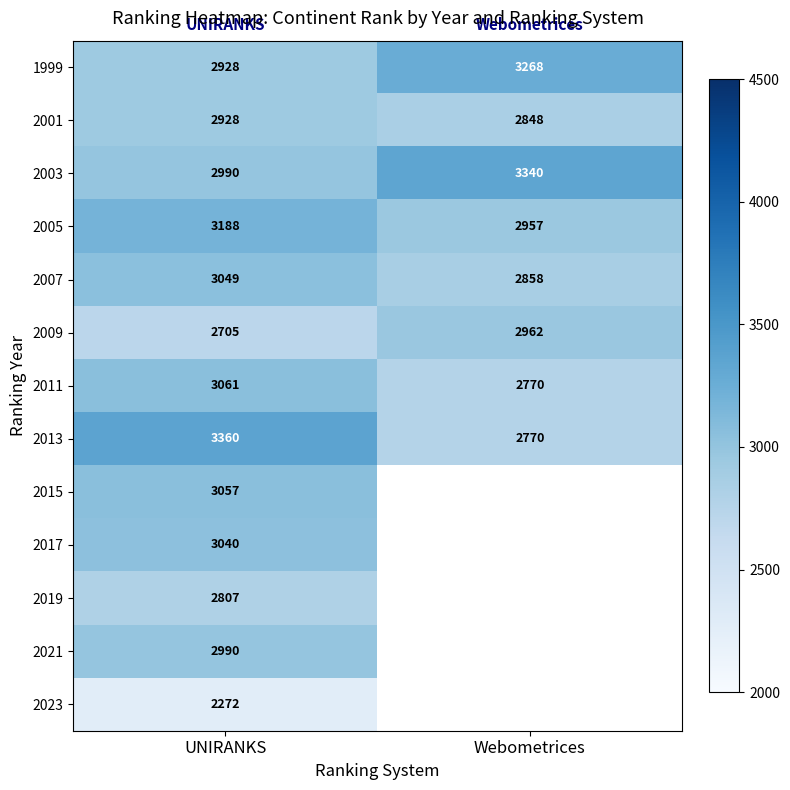

How many 1999 values are between 2928 and 3268?

2